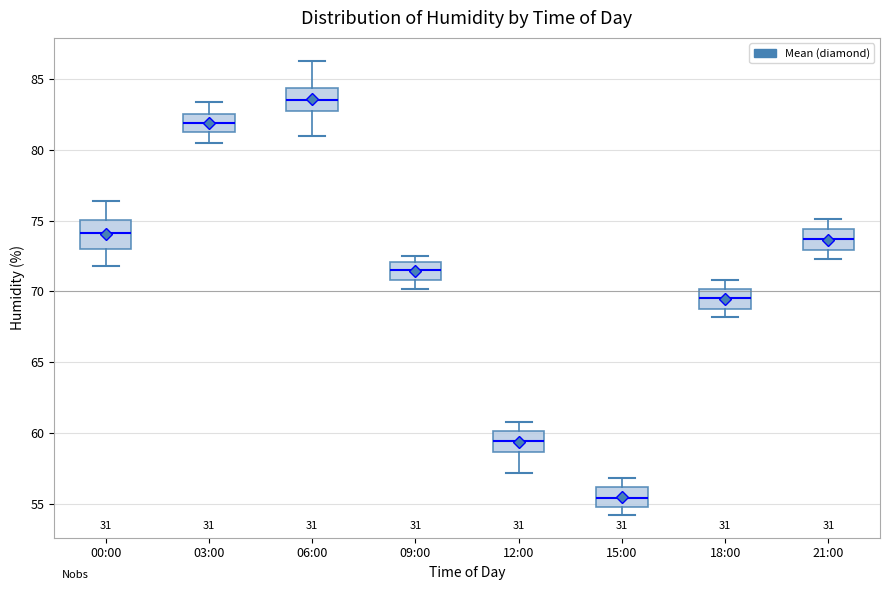

Where is the lower edge of the box for 06:00 on the y-axis? The values are not printed on the chart, so give them approximately, as read against the axis.

83.0